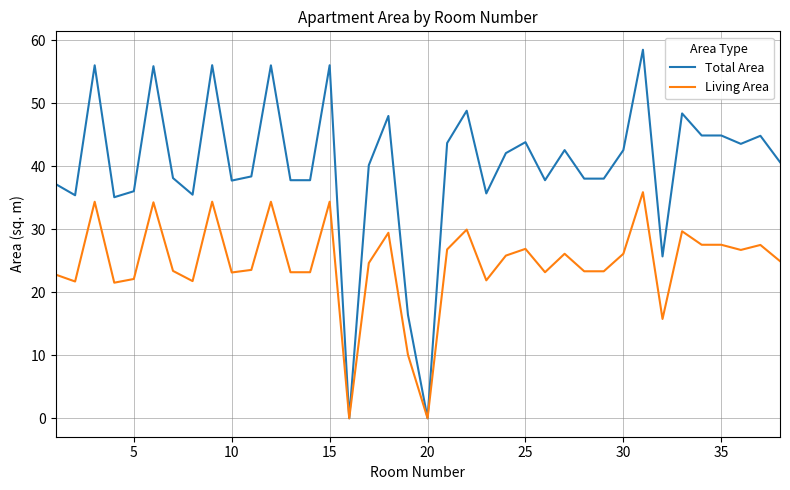

Which series has the largest range (max minus min)?

Total Area